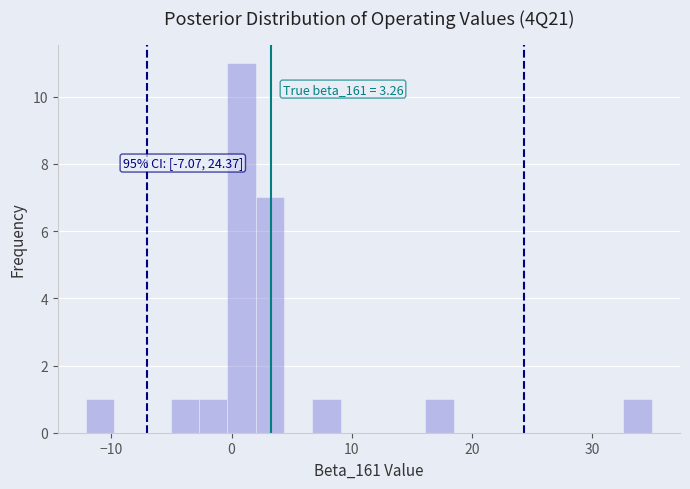

Around what value on the x-axis is the tallest bar? Give the approximate position of its centre, as read against the axis.

1